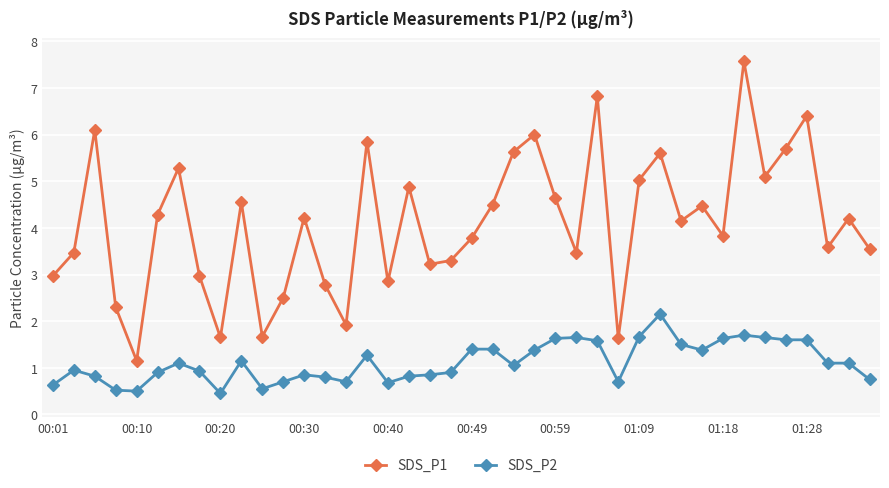

True or false: SDS_P1 has more than 2 interior local peaks.

True